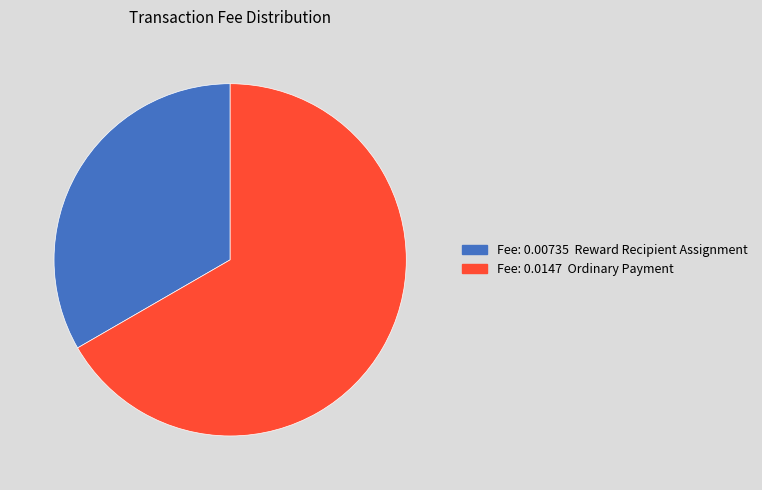

Does any single category account for the majority?

Yes